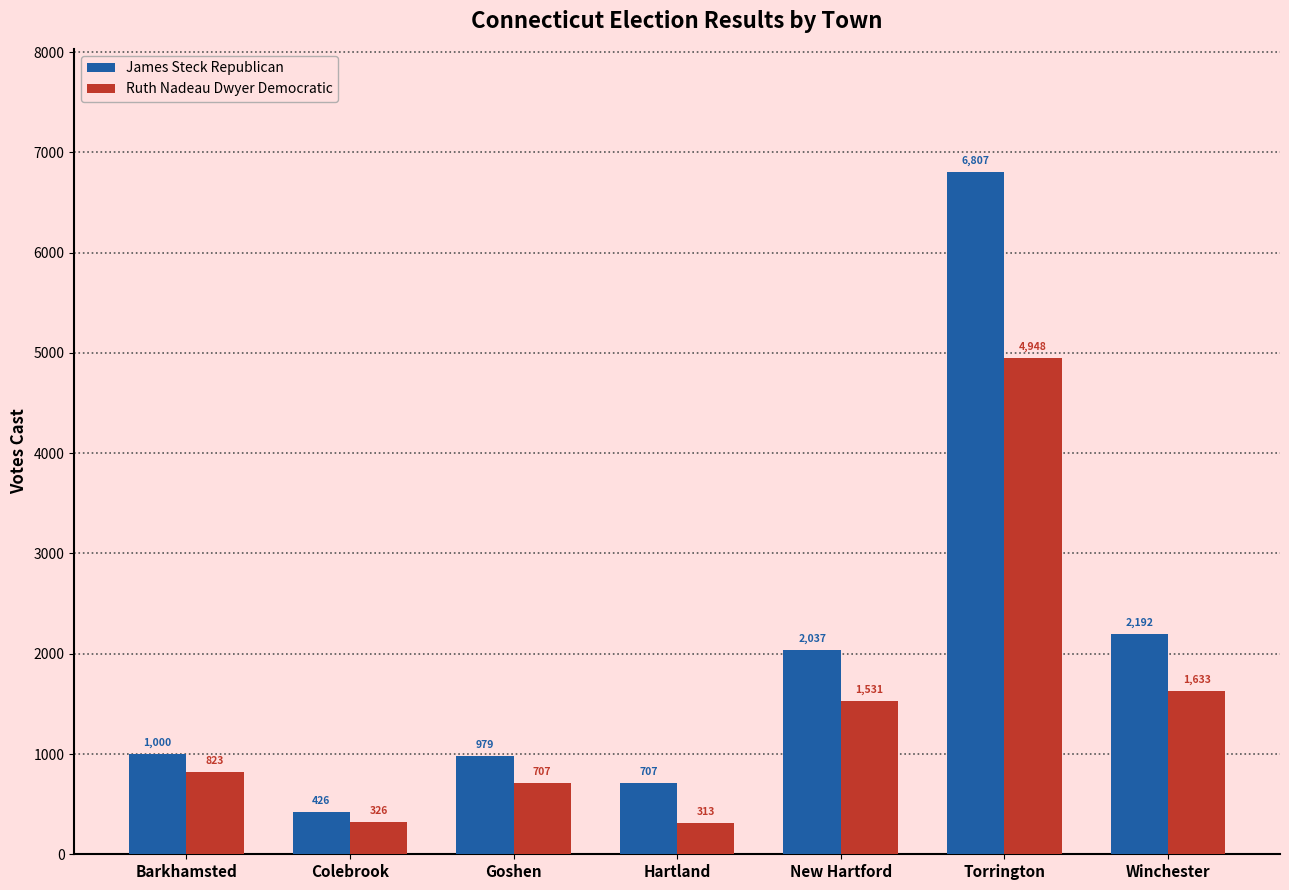

What is the value of the Ruth Nadeau Dwyer Democratic bar at the 4th from the left?

313